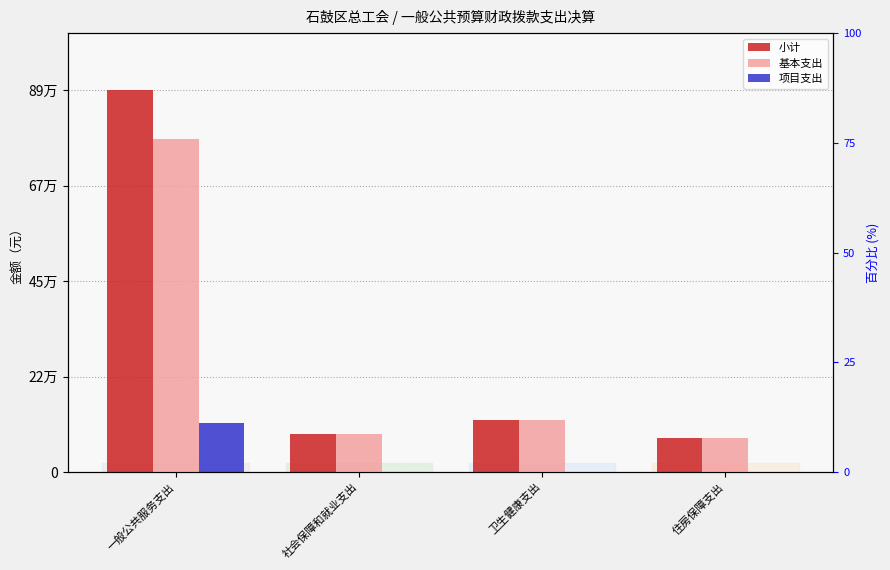

How many data points in 基本支出 are less than 122628?

2